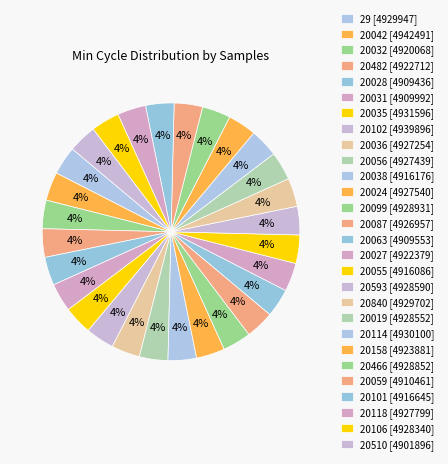

Is there a majority slice in this chart?

No